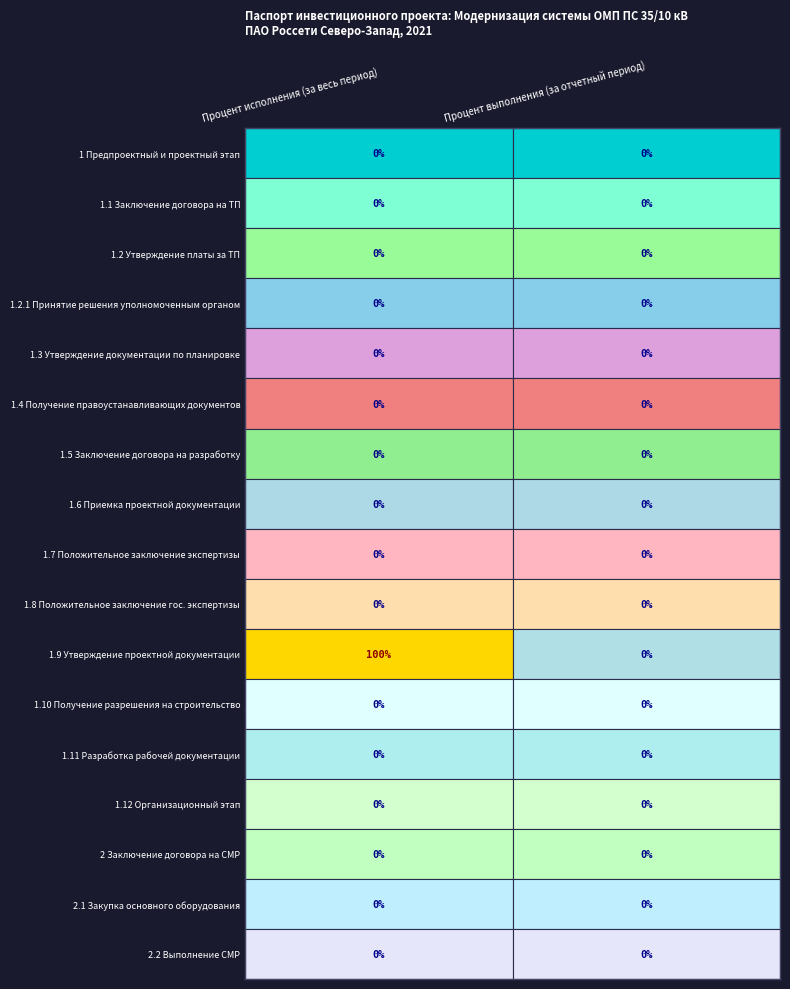

At how many categories does at least one series exceed 22?

1